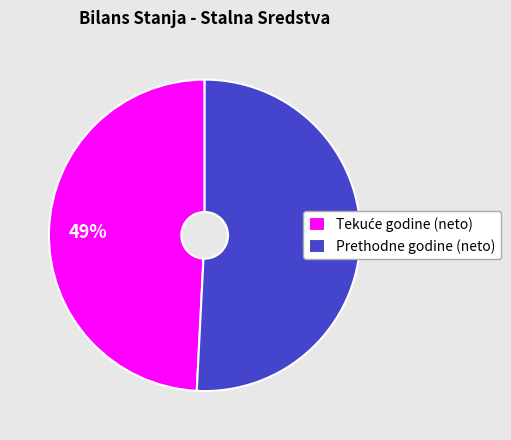

To the nearest percent, what is the average slice percentage?

50%